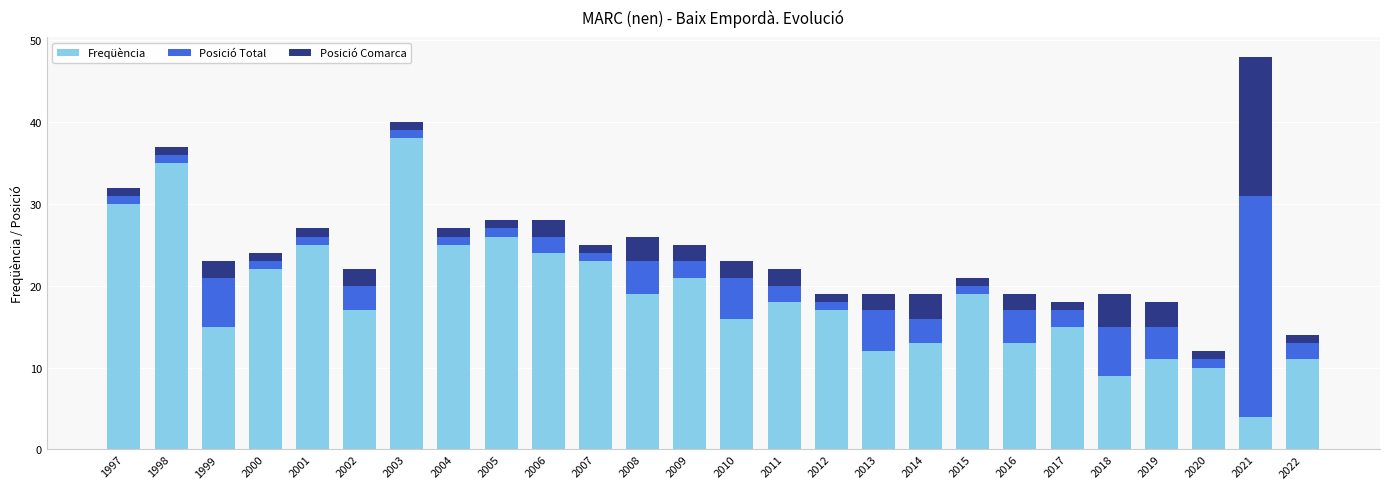

Is it true that Freqüència equals 16 at 2010?

True